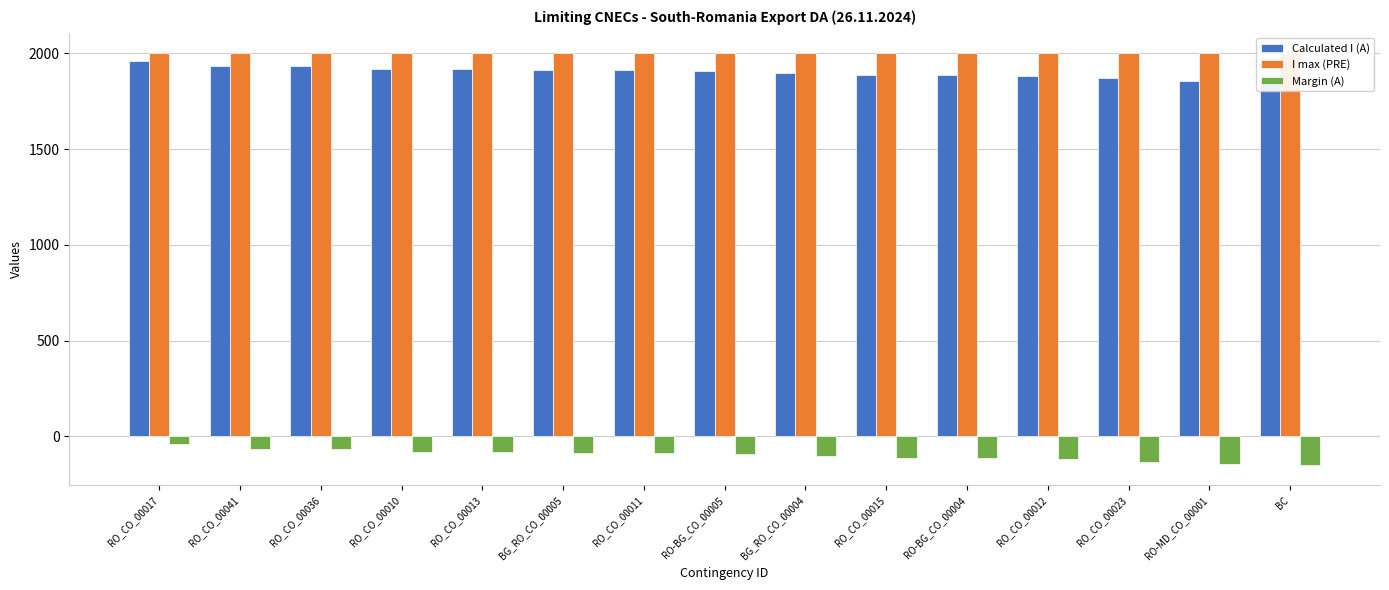

Reading right to left, what are all the values shown in this chart?

Calculated I (A): 1852	1857	1869	1884	1888	1889	1896	1906	1912	1915	1917	1920	1932	1935	1960
I max (PRE): 2000	2000	2000	2000	2000	2000	2000	2000	2000	2000	2000	2000	2000	2000	2000
Margin (A): -148	-143	-131	-116	-112	-111	-104	-94	-88	-85	-83	-80	-68	-65	-40